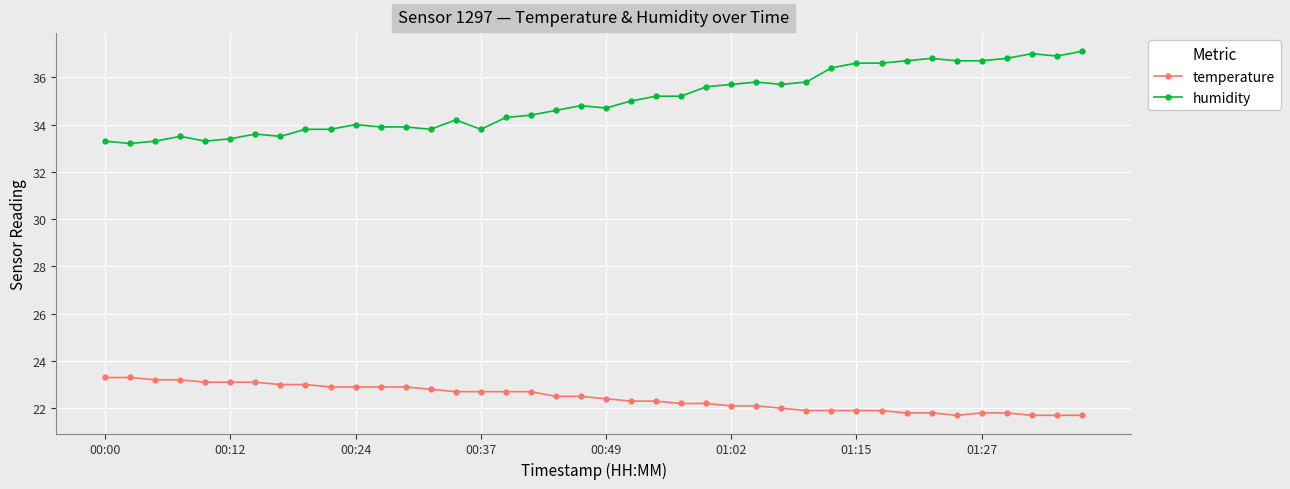

Count the number of categories in the chart.

40